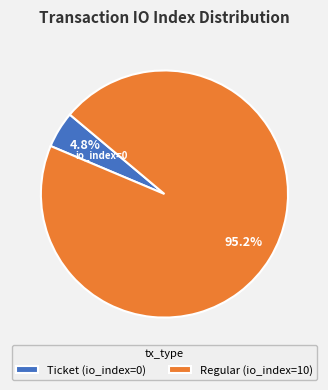

To the nearest percent, what is the difference between the Ticket (io_index=0) and Regular (io_index=10) slice percentages?

90%